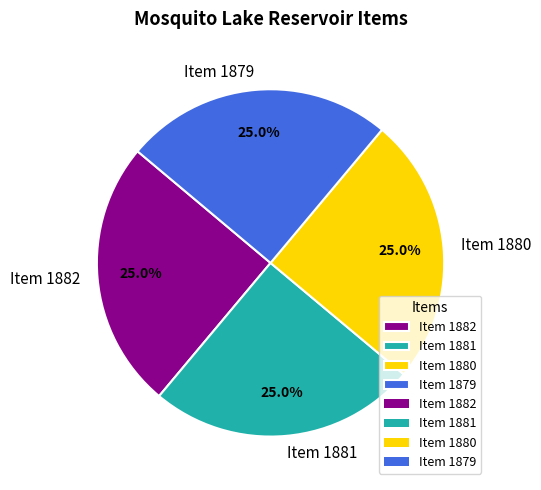

To the nearest percent, what portion does Item 1880 represent?

25%